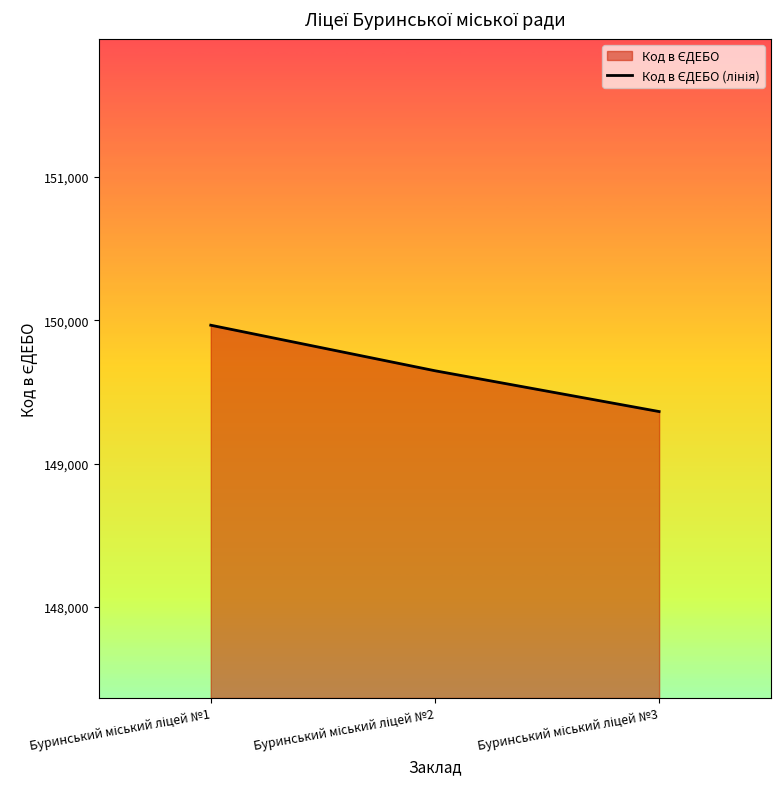

Count the values in the range 149363 to 149966.

3